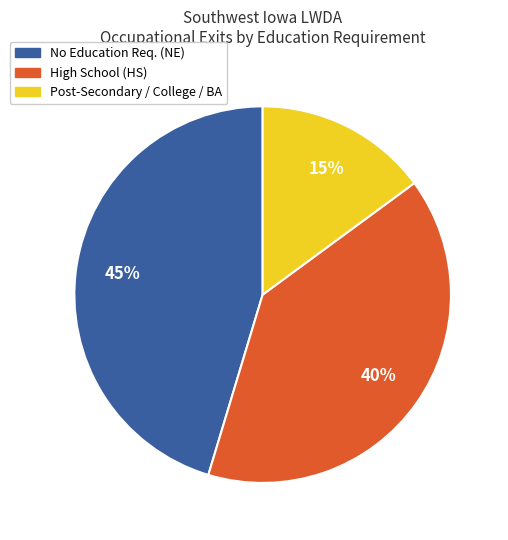

To the nearest percent, what is the difference between the largest and smallest slice percentages?

30%